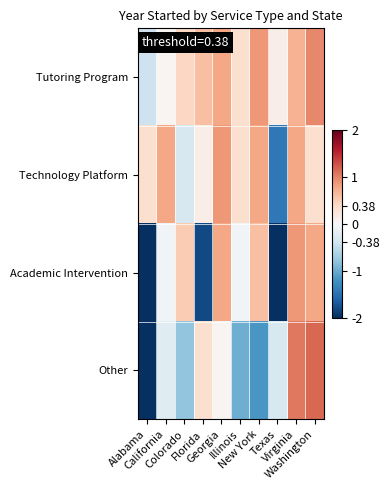

Which series has the largest range (max minus min)?

Other